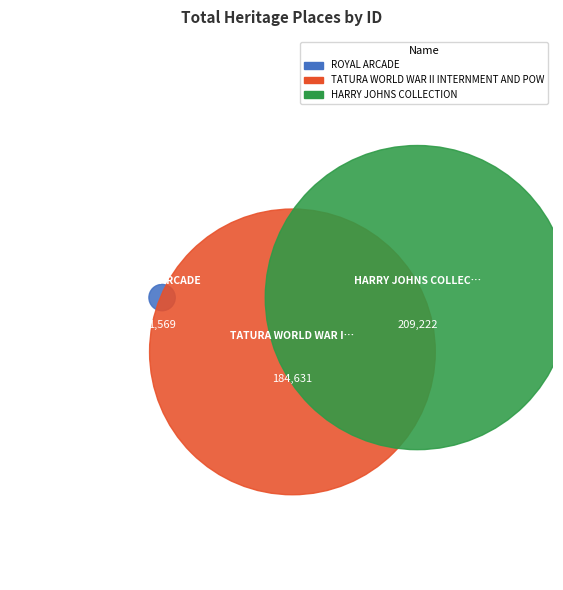

Count the number of slices in the pie.

3